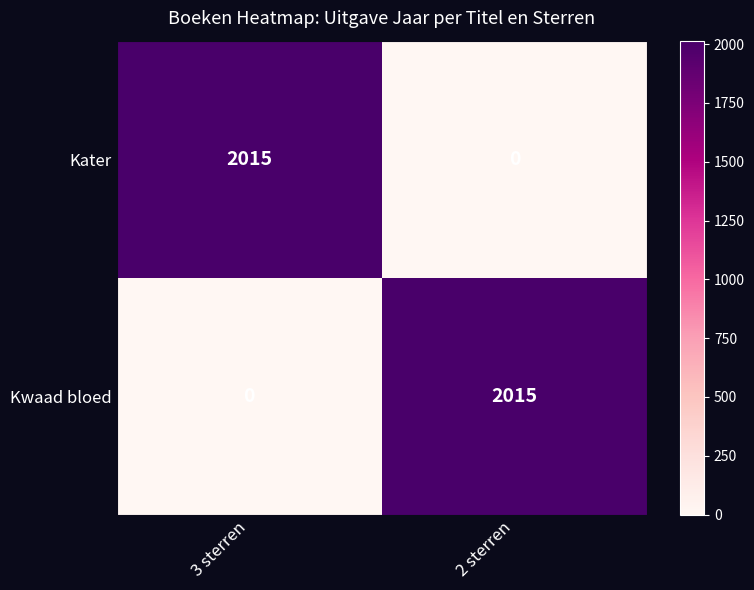

What is the maximum value for Kwaad bloed?

2015